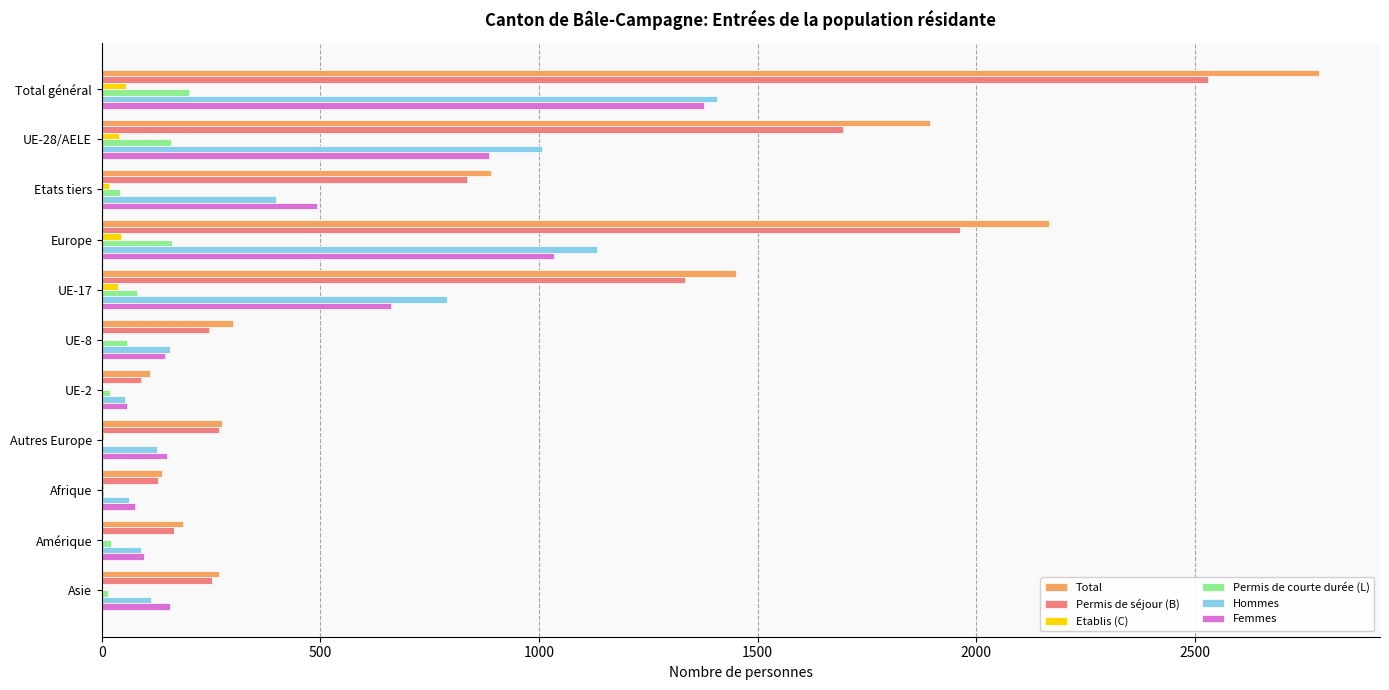

At which category is the sum across all series the highest?

Total général